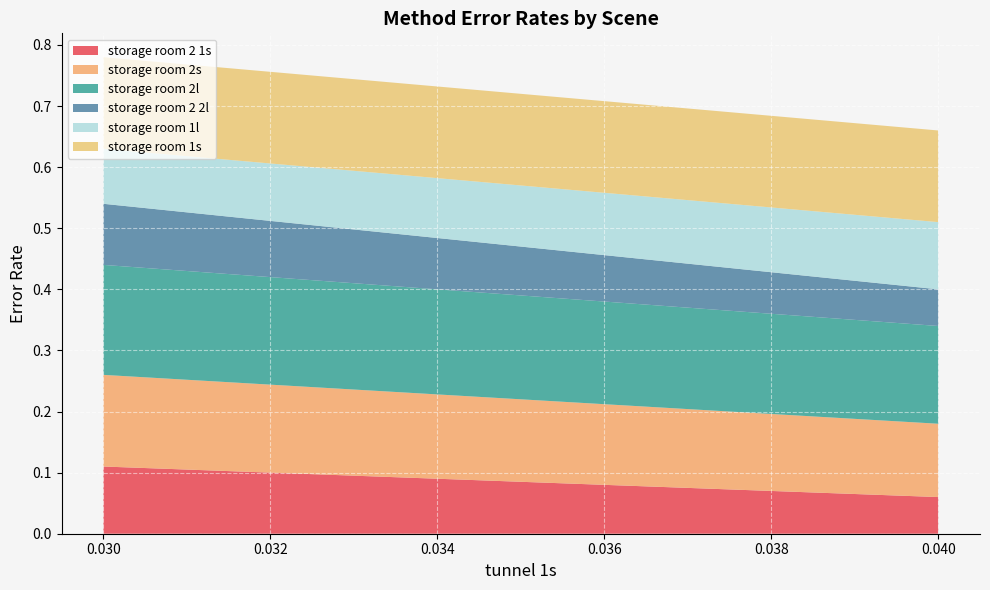

Reading right to left, list all the values displayed in this chart.

storage room 2 1s: 0.04=0.1	0.04=0.1	0.04=0.1	0.04=0.1	0.04=0.1	0.04=0.1	0.04=0.1	0.04=0.1	0.04=0.1	0.04=0.1	0.04=0.1	0.04=0.1	0.04=0.1	0.04=0.1	0.04=0.1	0.04=0.1	0.03=0.1
storage room 2s: 0.04=0.1	0.04=0.1	0.04=0.1	0.04=0.1	0.04=0.1	0.04=0.1	0.04=0.1	0.04=0.1	0.04=0.1	0.04=0.1	0.04=0.1	0.04=0.1	0.04=0.1	0.04=0.1	0.04=0.1	0.04=0.1	0.03=0.1
storage room 2l: 0.04=0.1	0.04=0.1	0.04=0.1	0.04=0.1	0.04=0.2	0.04=0.1	0.04=0.1	0.04=0.1	0.04=0.2	0.04=0.2	0.04=0.1	0.04=0.1	0.04=0.2	0.04=0.2	0.04=0.2	0.04=0.2	0.03=0.2
storage room 2 2l: 0.04=0.1	0.04=0.1	0.04=0.1	0.04=0.1	0.04=0.1	0.04=0.1	0.04=0.1	0.04=0.1	0.04=0.1	0.04=0.1	0.04=0.1	0.04=0.1	0.04=0.1	0.04=0.1	0.04=0.1	0.04=0.1	0.03=0.1
storage room 1l: 0.04=0.1	0.04=0.1	0.04=0.1	0.04=0.1	0.04=0.1	0.04=0.1	0.04=0.1	0.04=0.1	0.04=0.1	0.04=0.1	0.04=0.1	0.04=0.1	0.04=0.1	0.04=0.1	0.04=0.1	0.04=0.1	0.03=0.1
storage room 1s: 0.04=0.1	0.04=0.1	0.04=0.1	0.04=0.2	0.04=0.1	0.04=0.1	0.04=0.1	0.04=0.1	0.04=0.1	0.04=0.1	0.04=0.1	0.04=0.1	0.04=0.1	0.04=0.1	0.04=0.1	0.04=0.1	0.03=0.1